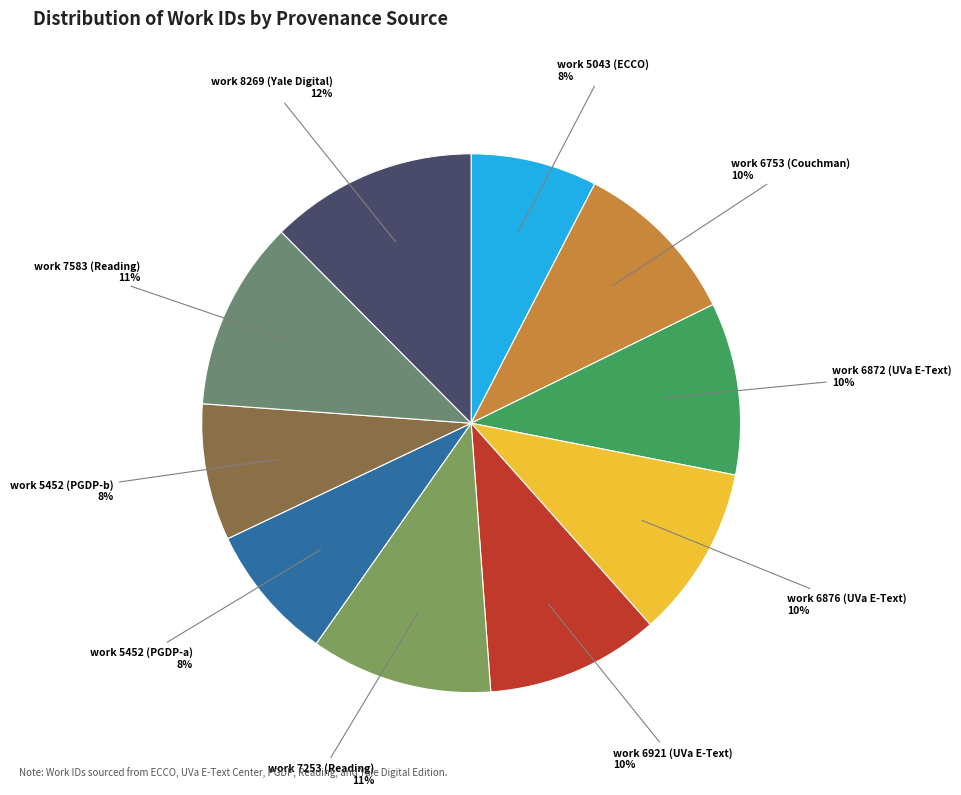

How many segments does this pie chart have?

10